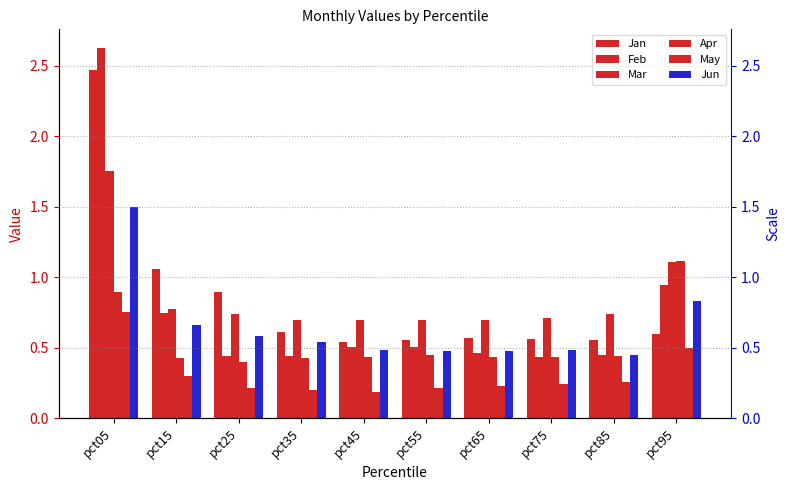

What is the difference between the second highest and second lowest values in the Jun series?

0.4